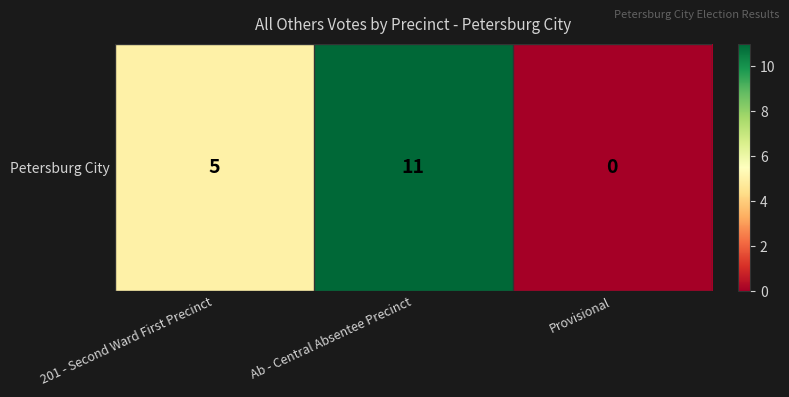

List the labels in order of value, largest first.

Ab - Central Absentee Precinct, 201 - Second Ward First Precinct, Provisional